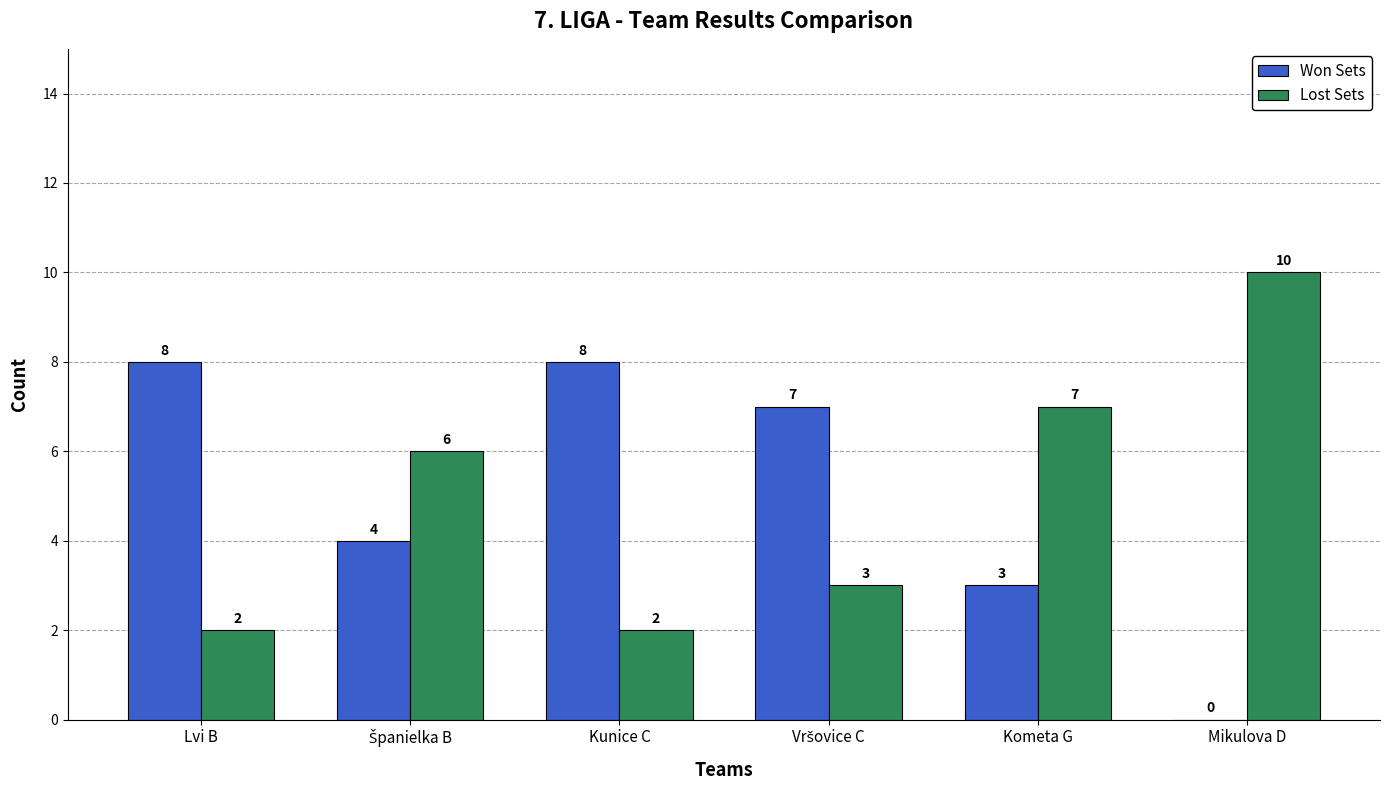

Is it true that Lost Sets equals 2 at Kunice C?

True